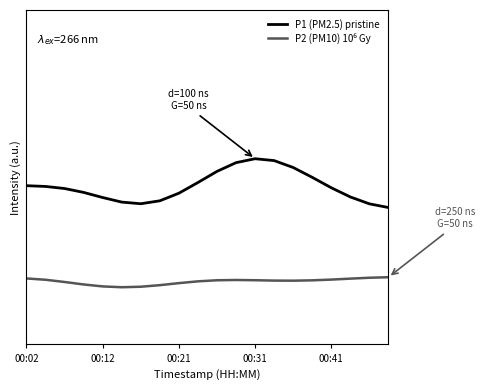

Is this an area chart (filled region under the line)?

No